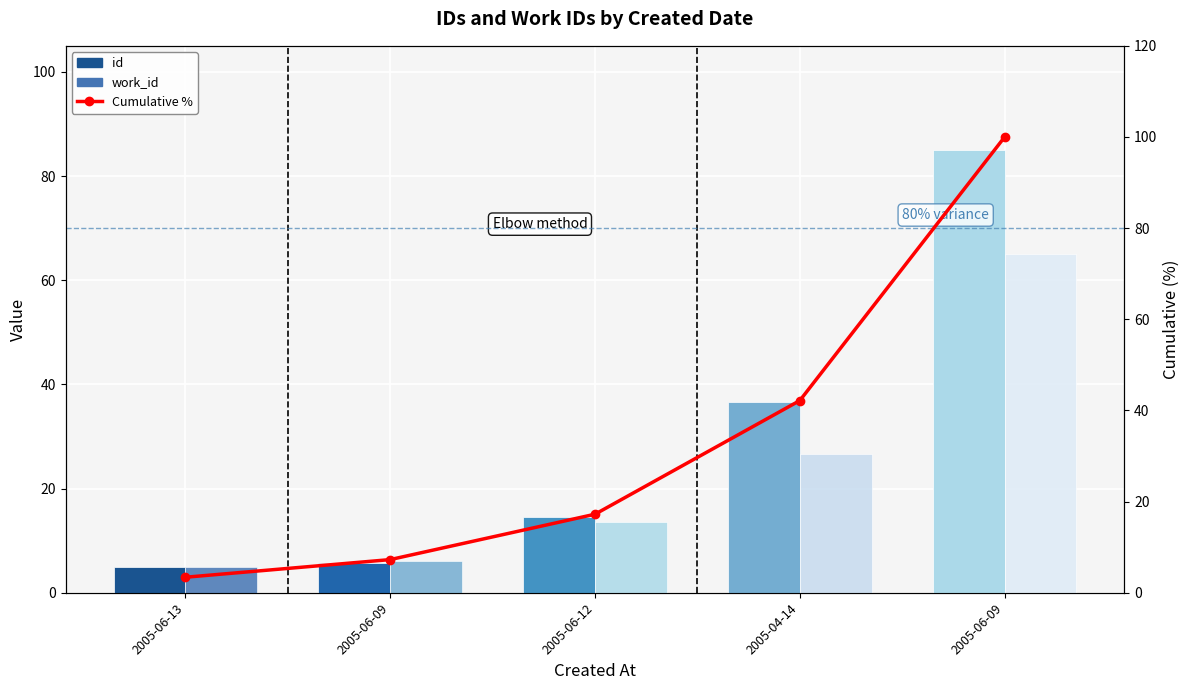

Rank the categories by work_id value from lowest to highest.

2005-06-13, 2005-06-09, 2005-06-12, 2005-04-14, 2005-06-09